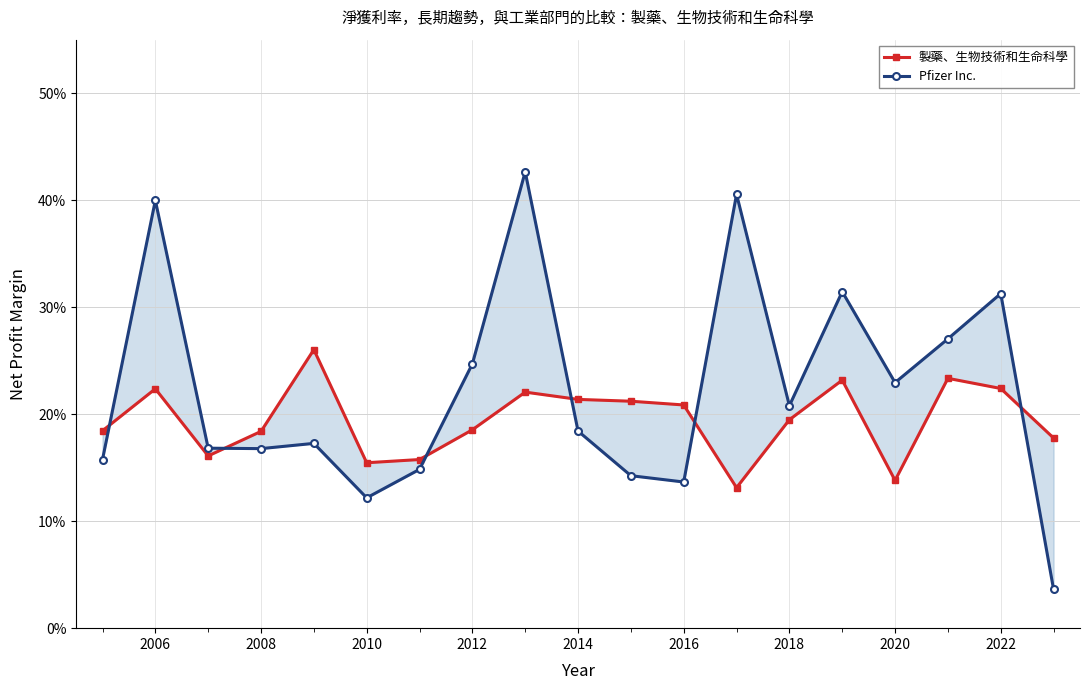

Rank the series by their average value, from highest to lowest.

Pfizer Inc., 製藥、生物技術和生命科學